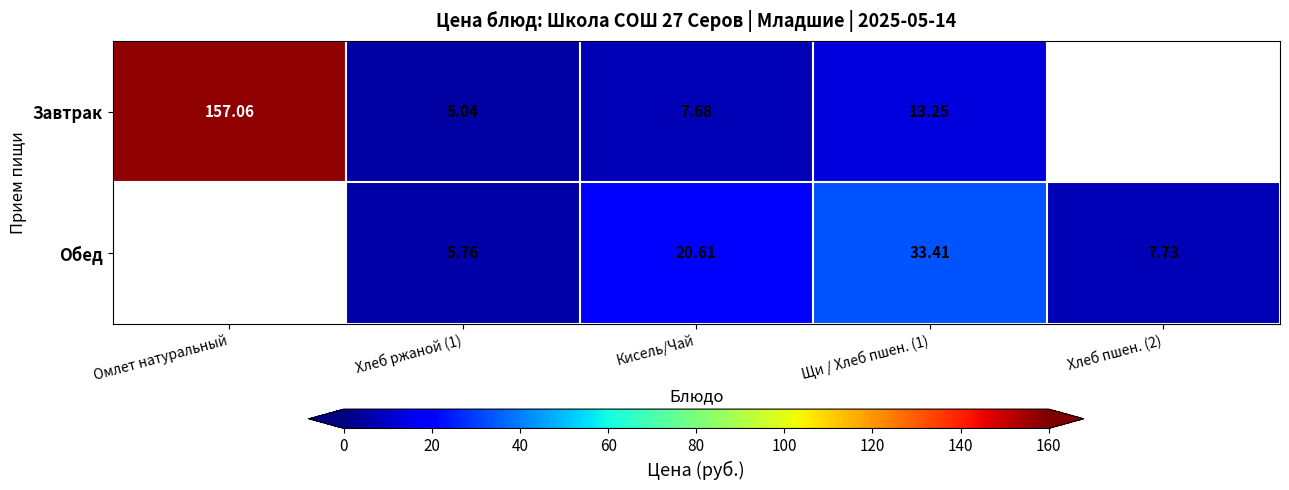

At Кисель/Чай, list the series in order from smallest to largest.

Завтрак, Обед